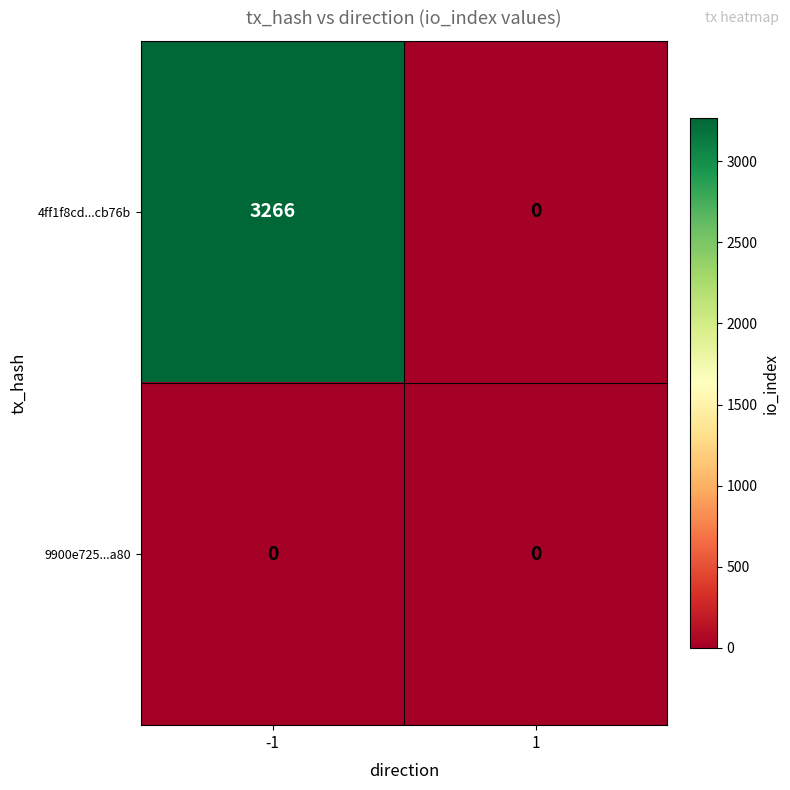

Between -1 and 1, which series saw the biggest shift?

4ff1f8cd...cb76b